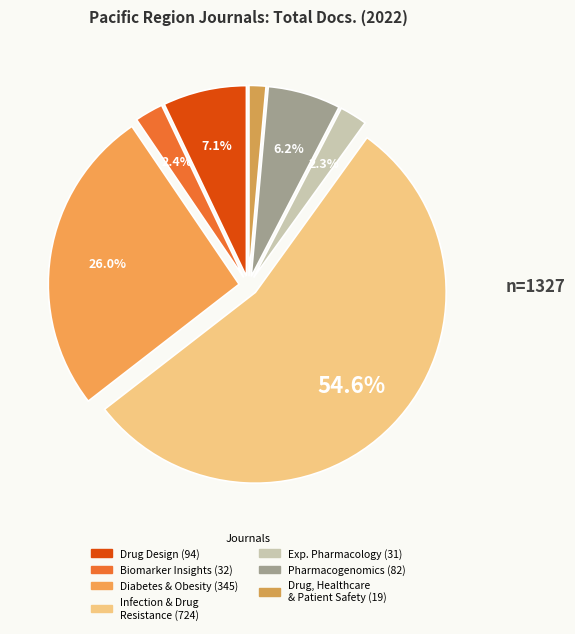

How many segments does this pie chart have?

7